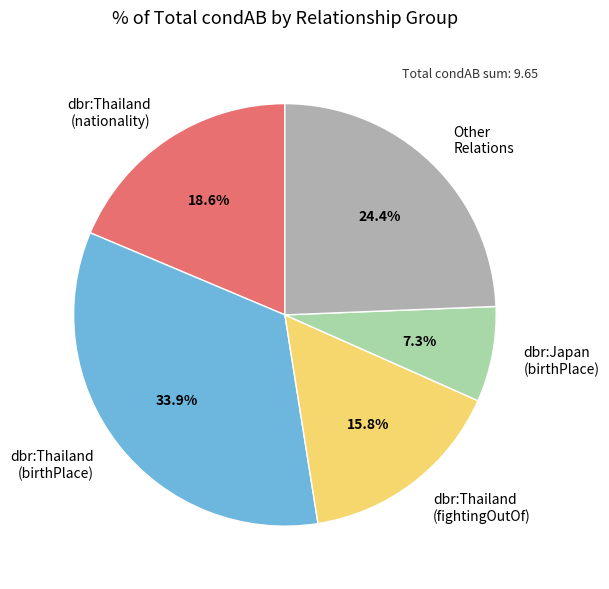

Is there any slice that represents more than half of the pie?

No